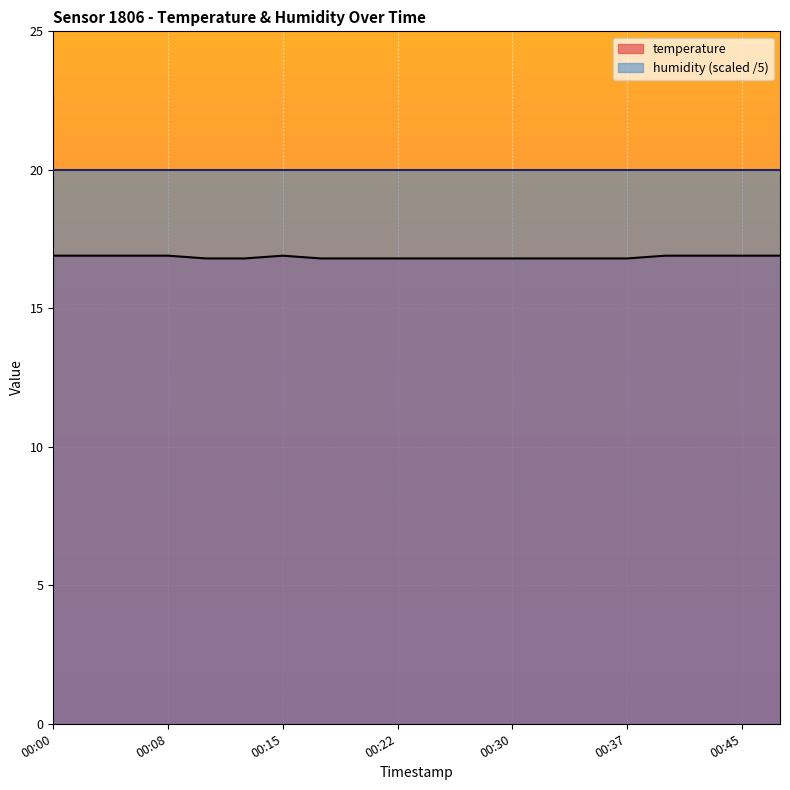

Is it true that the value at 00:00 is 8.2?

False